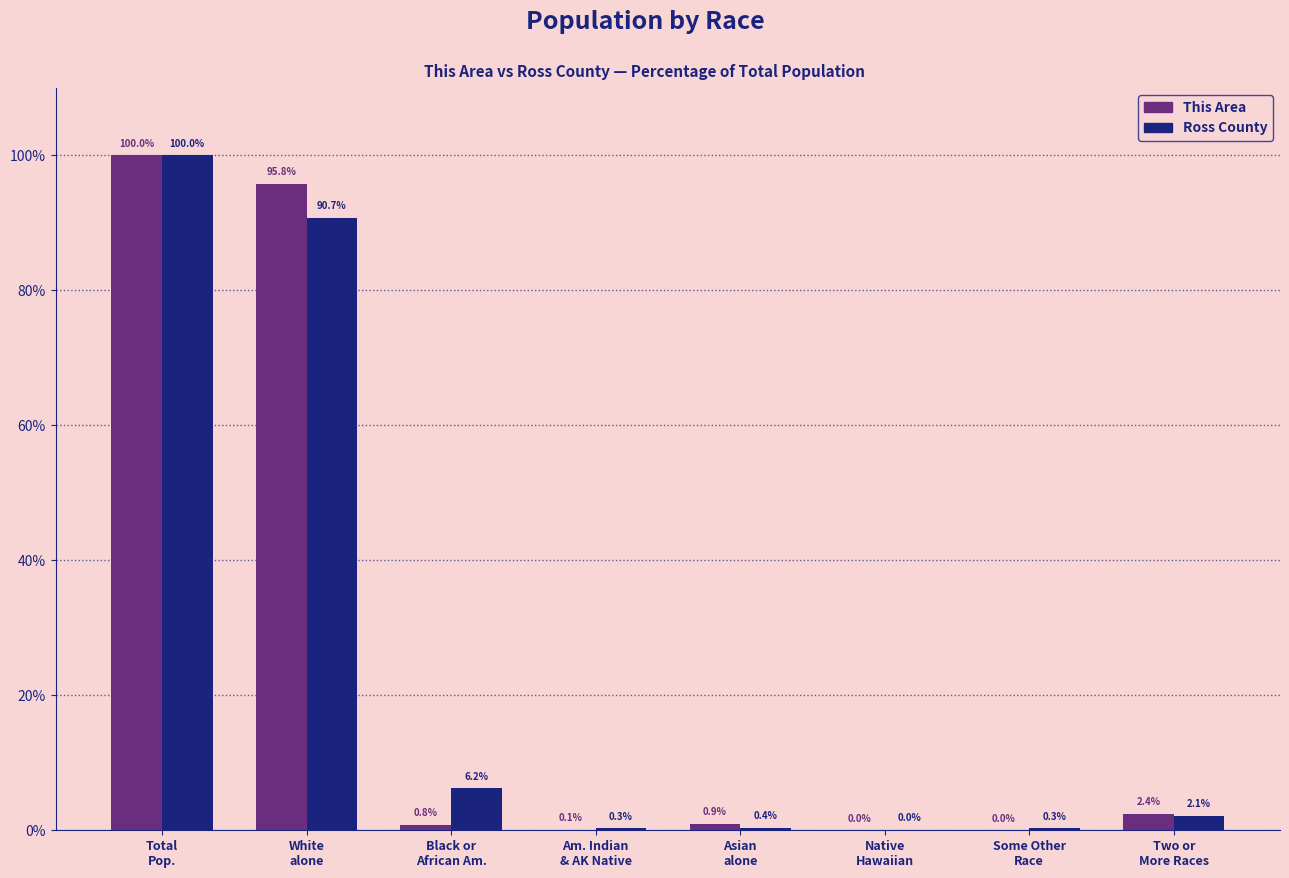

What is the highest value of the Ross County series?

100.0